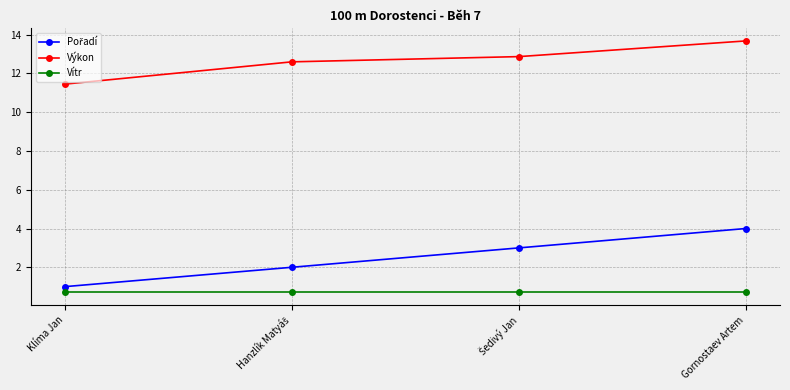

Does the chart have visible grid lines?

Yes